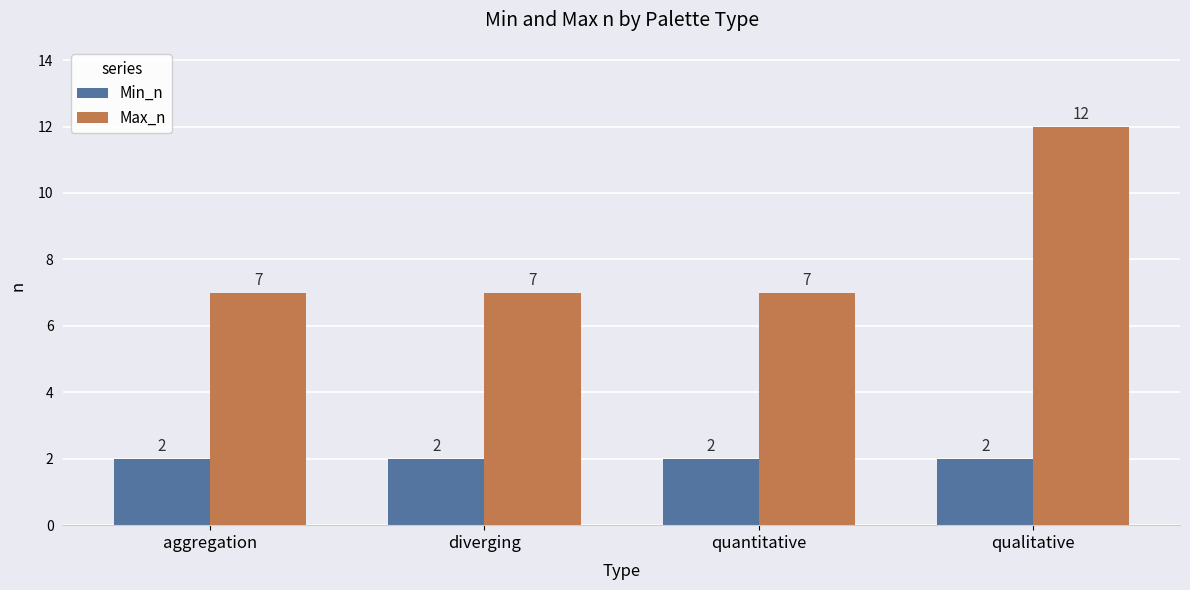

Reading left to right, extract all data points from this chart.

Min_n: 2	2	2	2
Max_n: 7	7	7	12